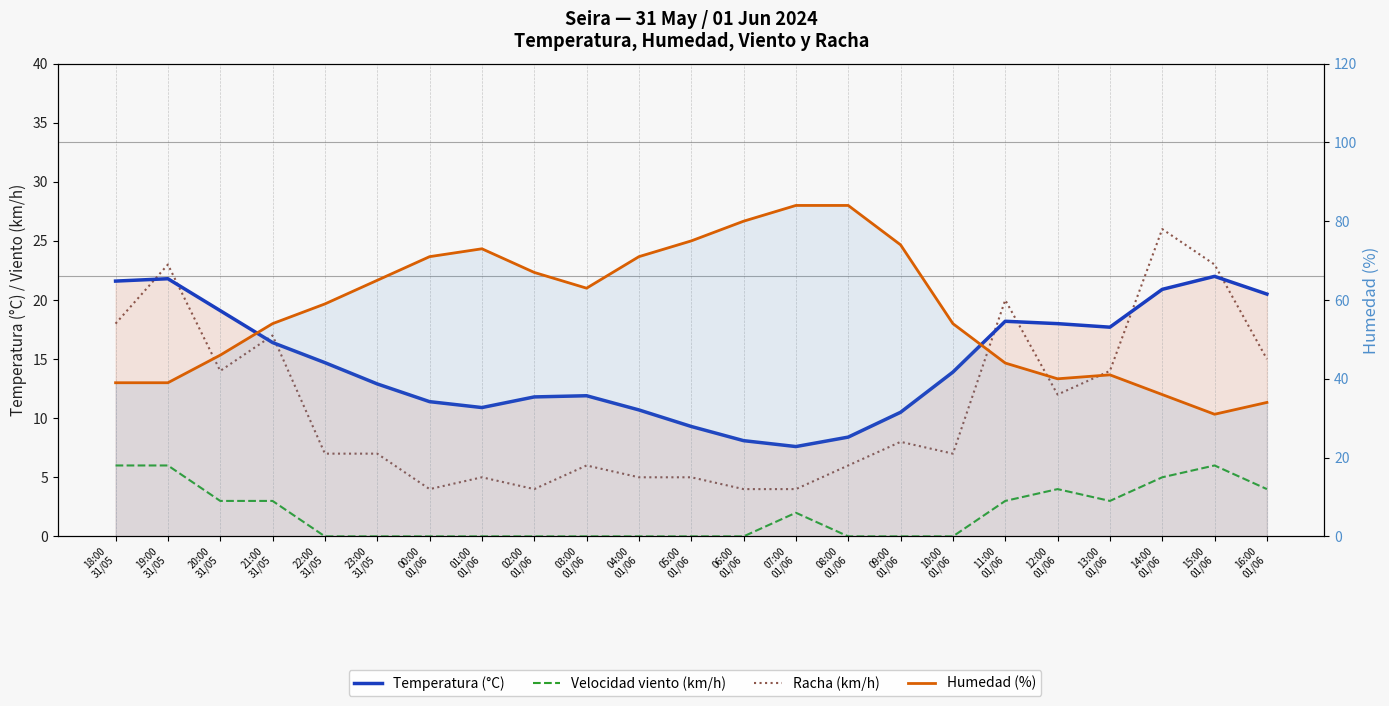

Is it true that Racha (km/h) equals 6.0 at 08:00
01/06?

True